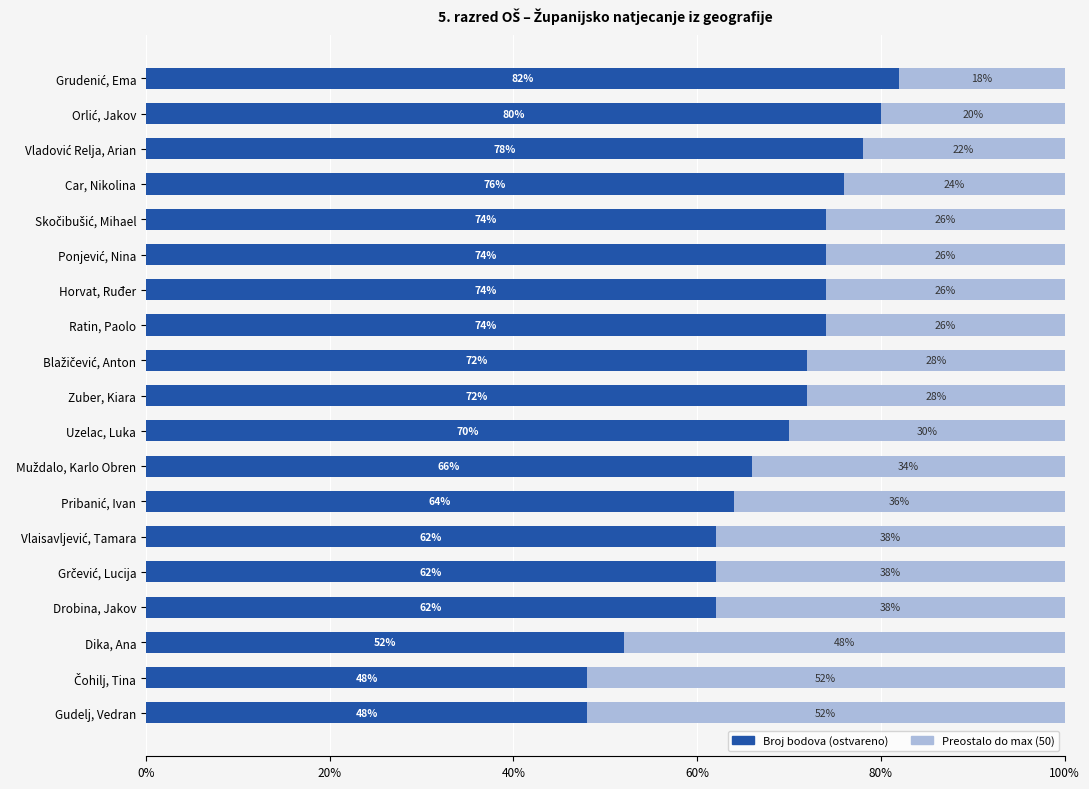

What is the total value across all series at Gudelj, Vedran?

100